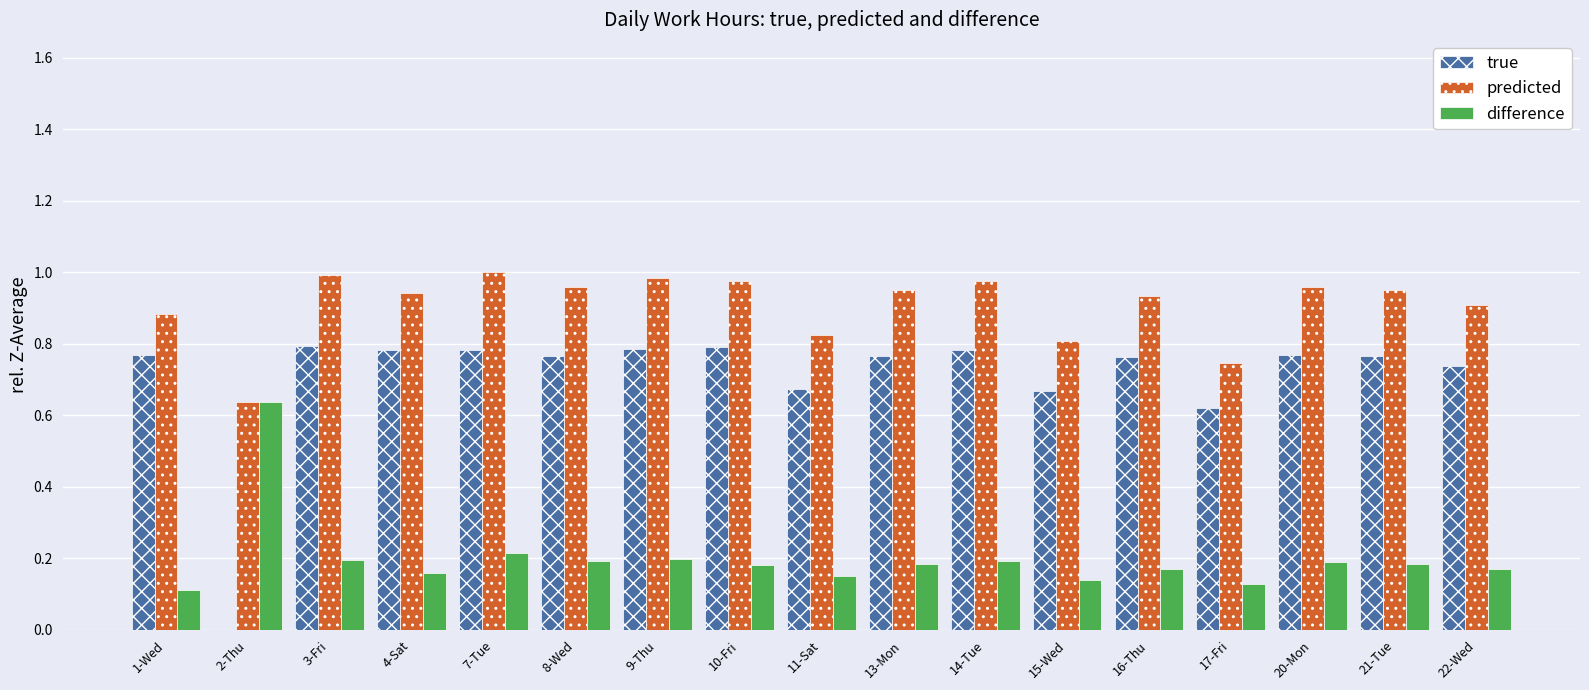

The value of true at 9-Thu is 1.2. True or false?

False